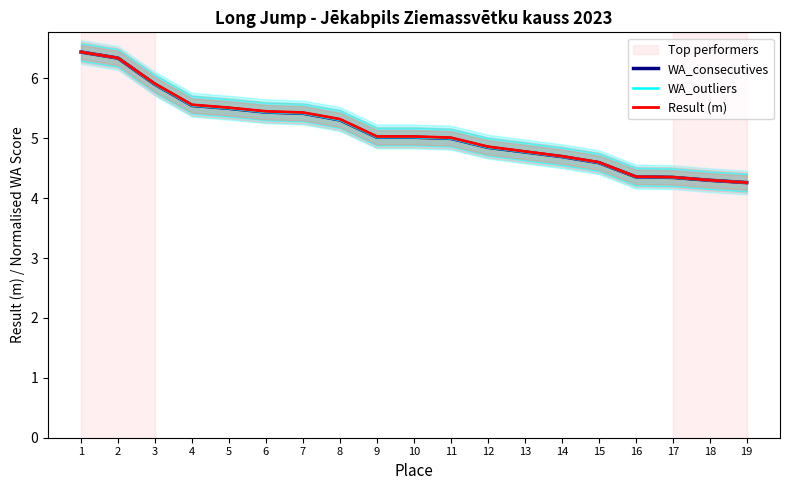

What is the maximum value for WA_consecutives?

6.4